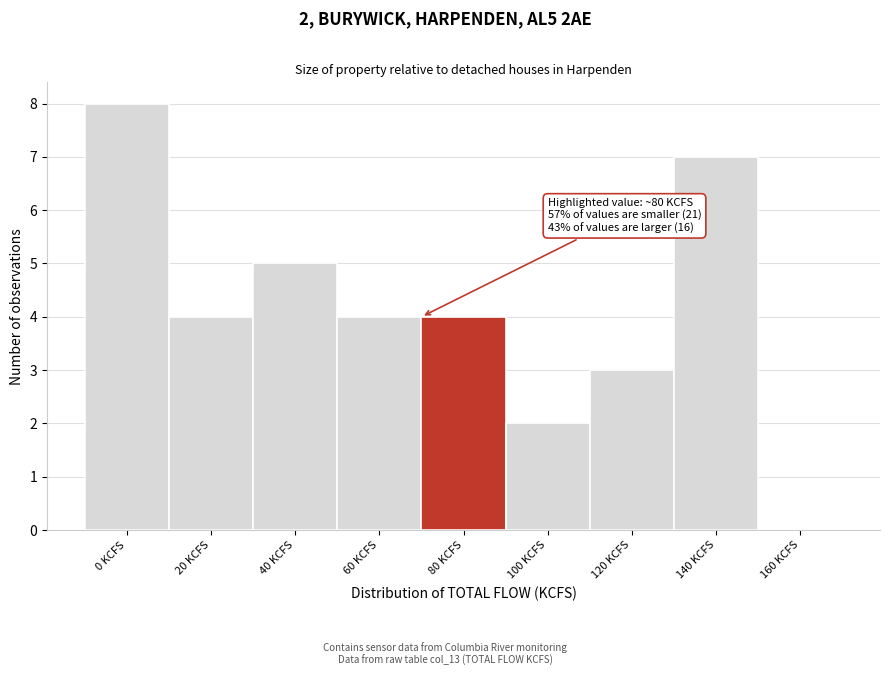

Reading left to right, list all the values displayed in this chart.

0 KCFS=8	20 KCFS=4	40 KCFS=5	60 KCFS=4	80 KCFS=4	100 KCFS=2	120 KCFS=3	140 KCFS=7	160 KCFS=0